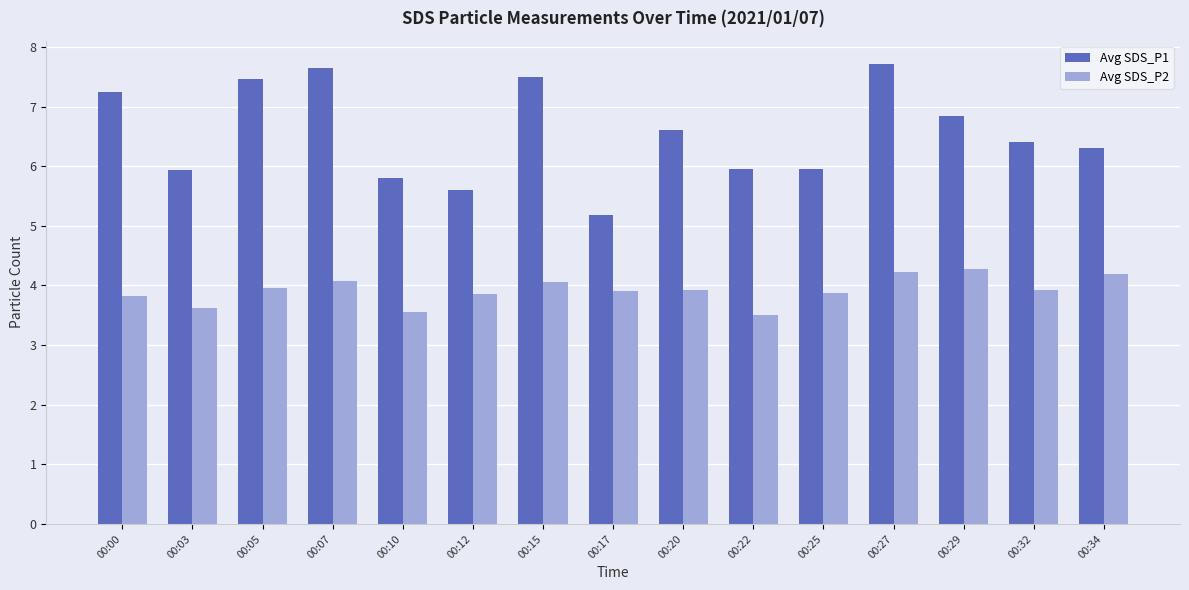

List the series in order of their peak value, highest first.

Avg SDS_P1, Avg SDS_P2